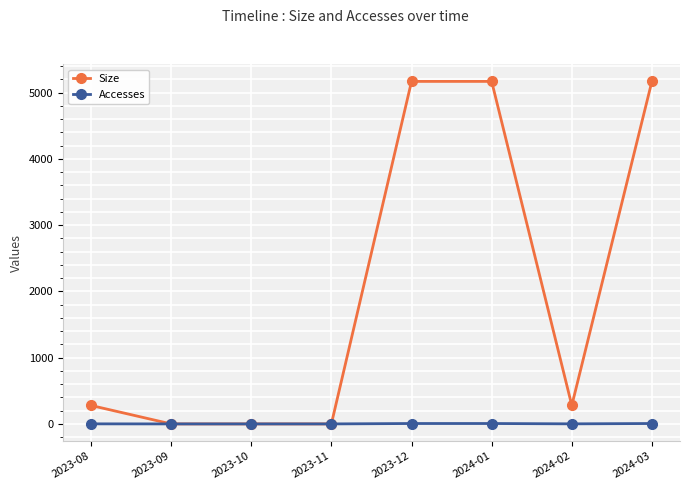

Rank the series by their maximum value, from lowest to highest.

Accesses, Size